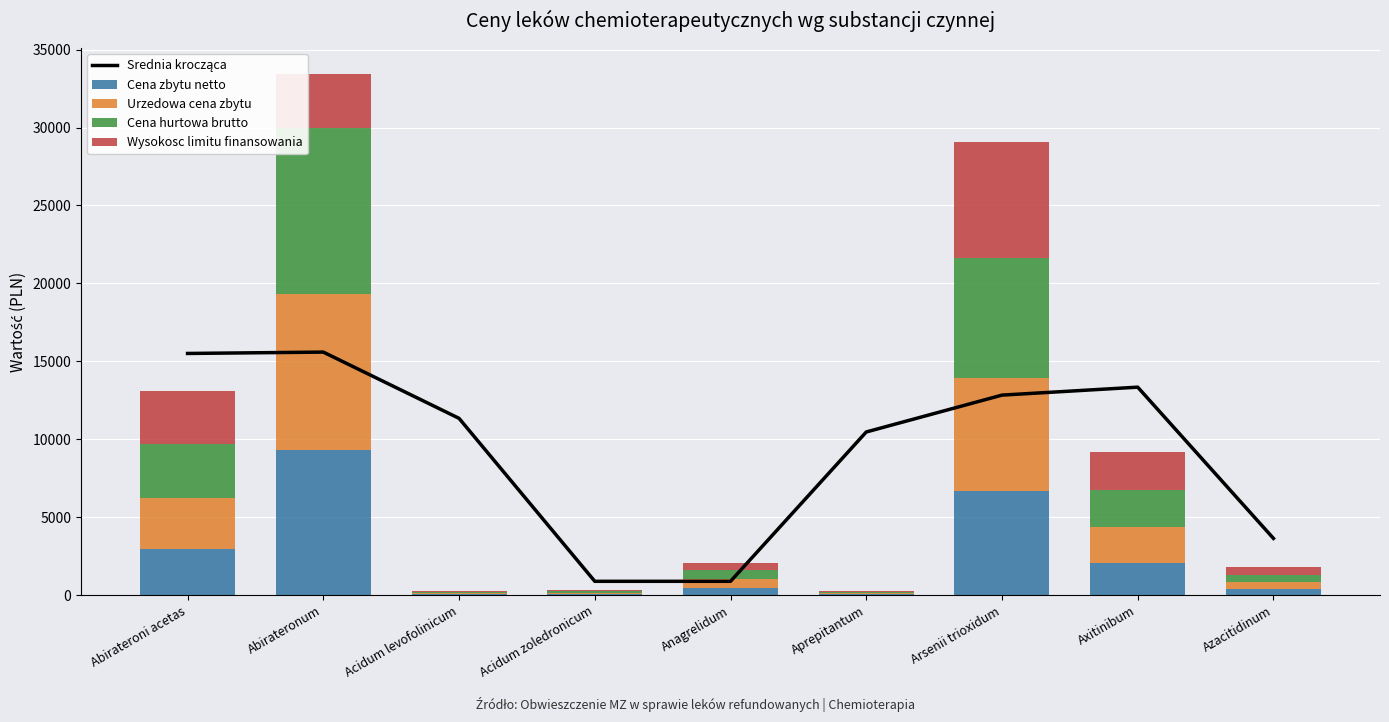

How many groups of bars are there?

9